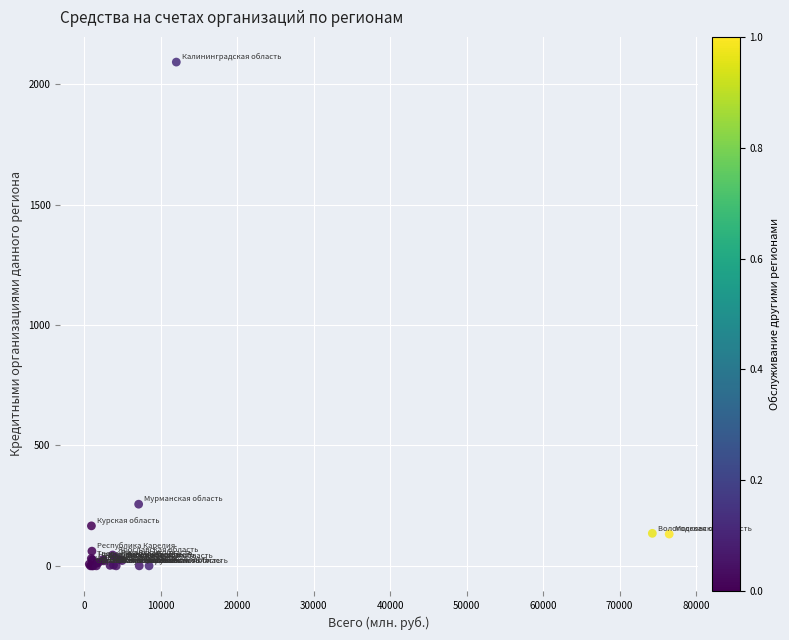

What Y value in the scatter plot is closest to 1046?

256